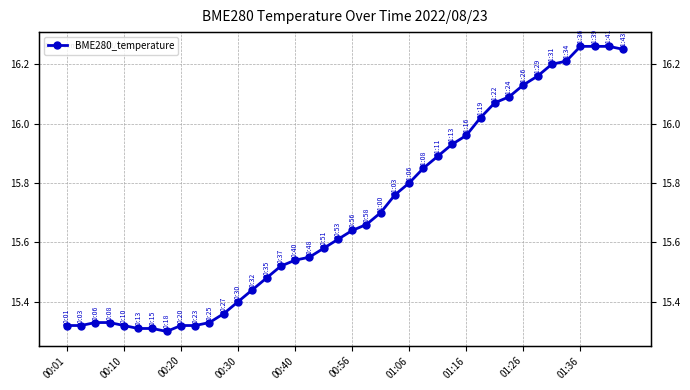

How many points are lower than both their immediate neighbors (excluding endpoints)?

1